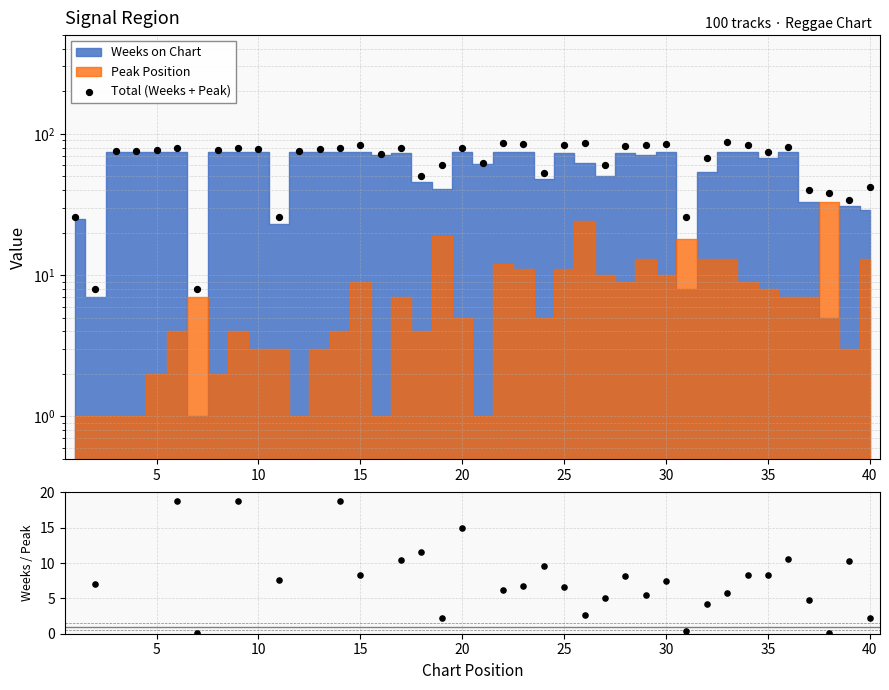

Which series reaches the maximum Y coordinate?

Total (Weeks + Peak)